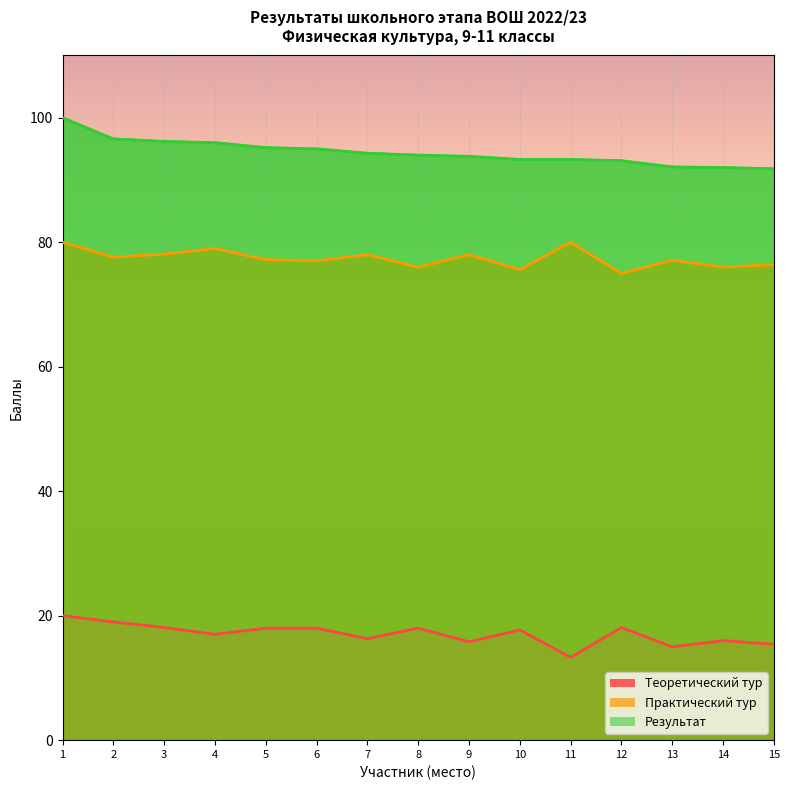

Count the number of categories in the chart.

15